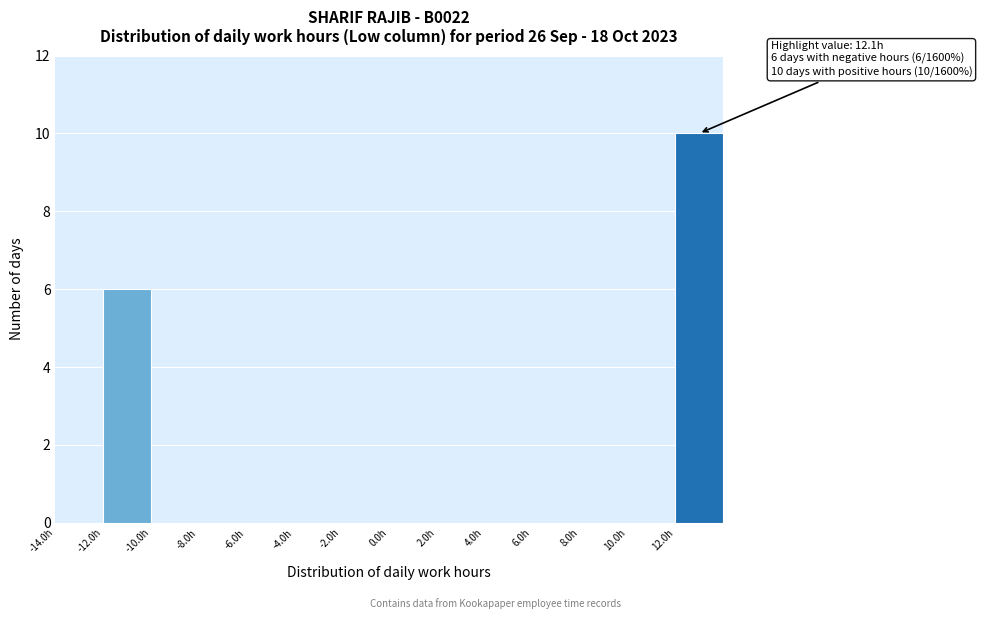

Which range on the x-axis has the tallest bar?

12 to 14